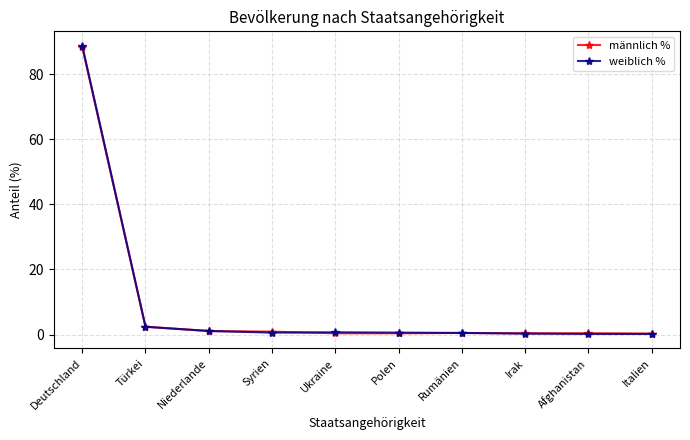

Is this an area chart (filled region under the line)?

No